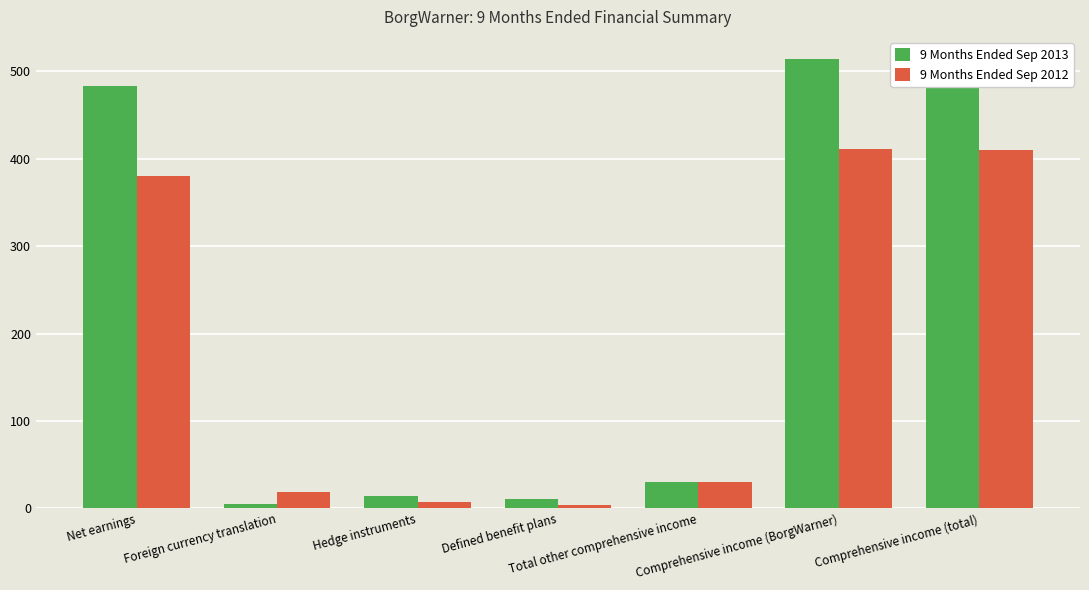

At how many categories does at least one series exceed 314?

3